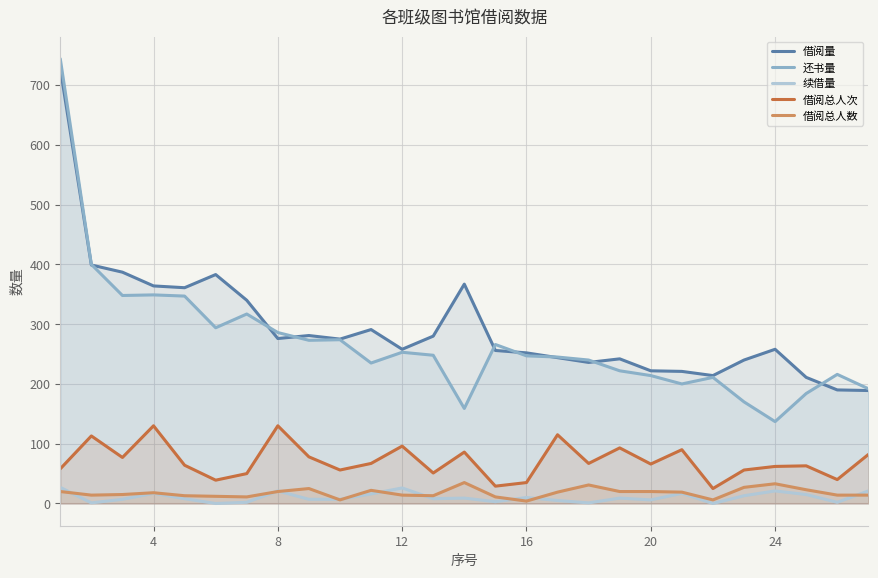

True or false: 借阅总人数 and 借阅量 cross at least once.

False